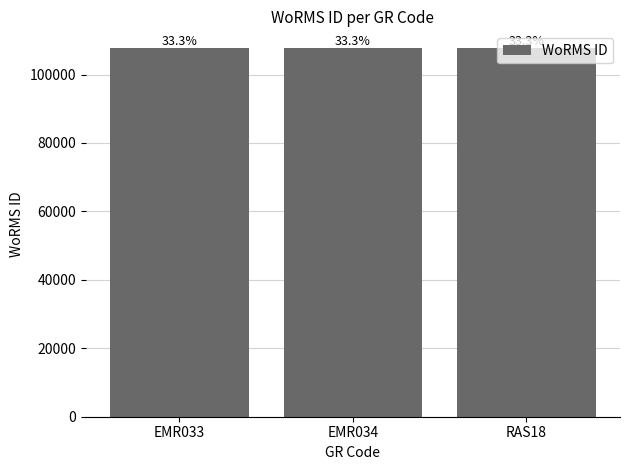

Reading left to right, extract all data points from this chart.

107614	107616	107616